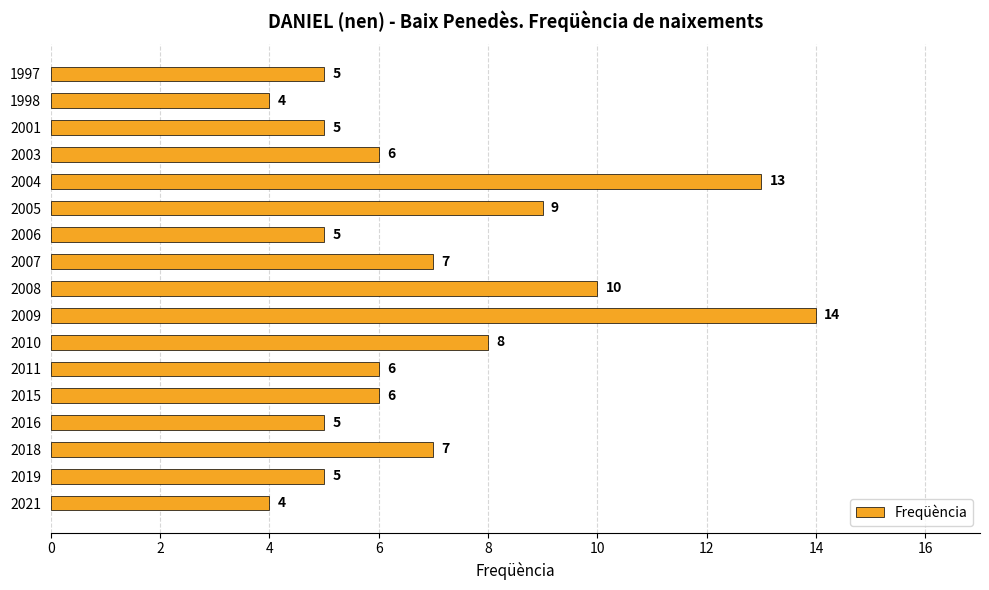

Which has a higher value, 2015 or 2009?

2009